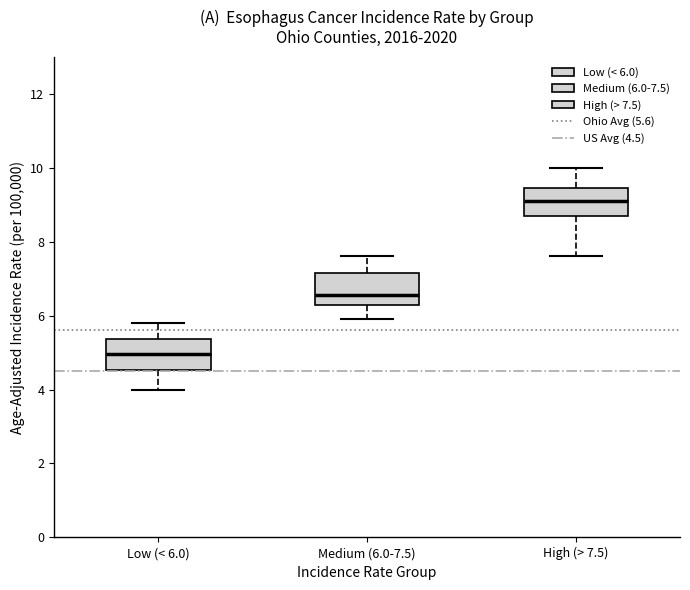

Which box's median line is the lowest?

Low (< 6.0)